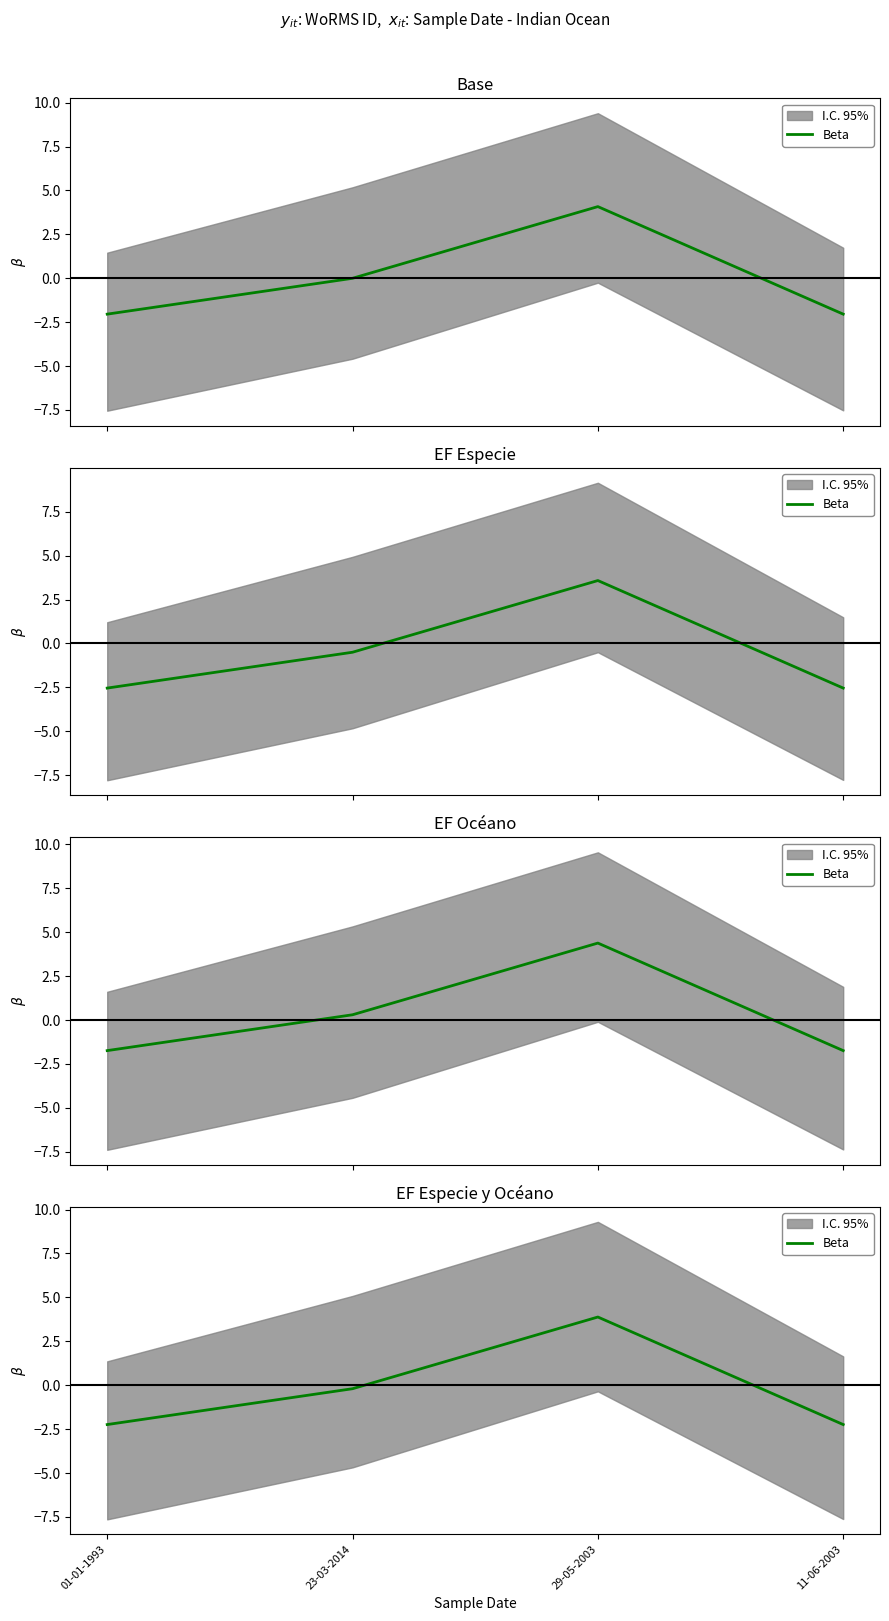

Reading right to left, extract all data points from this chart.

11-06-2003=-2.2	29-05-2003=3.9	23-03-2014=-0.2	01-01-1993=-2.2